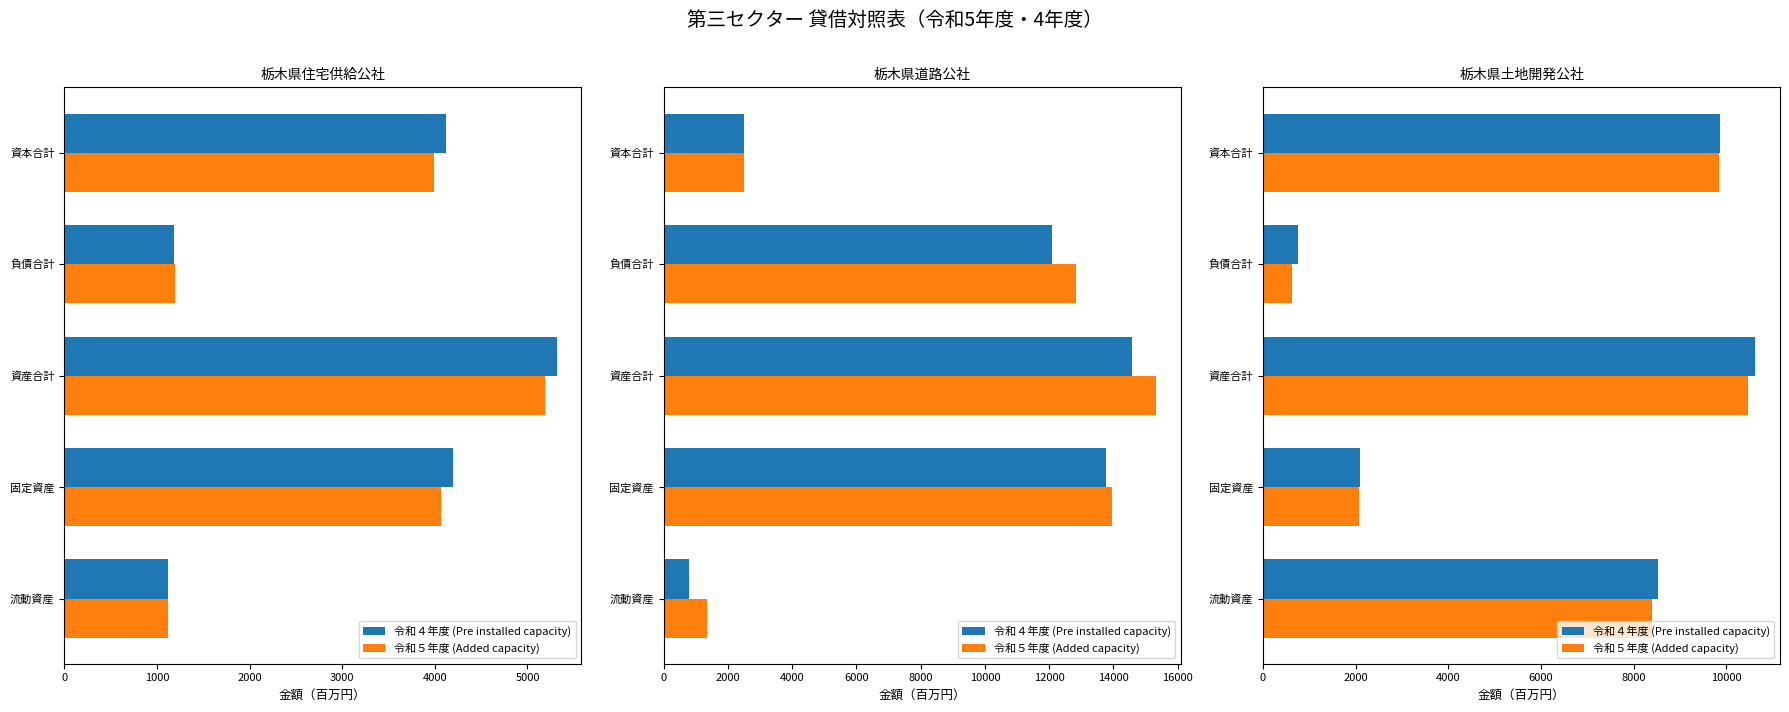

Is the value of 令和４年度 (Pre installed capacity) at 資産合計 greater than the value of 令和５年度 (Added capacity) at 負債合計?

Yes